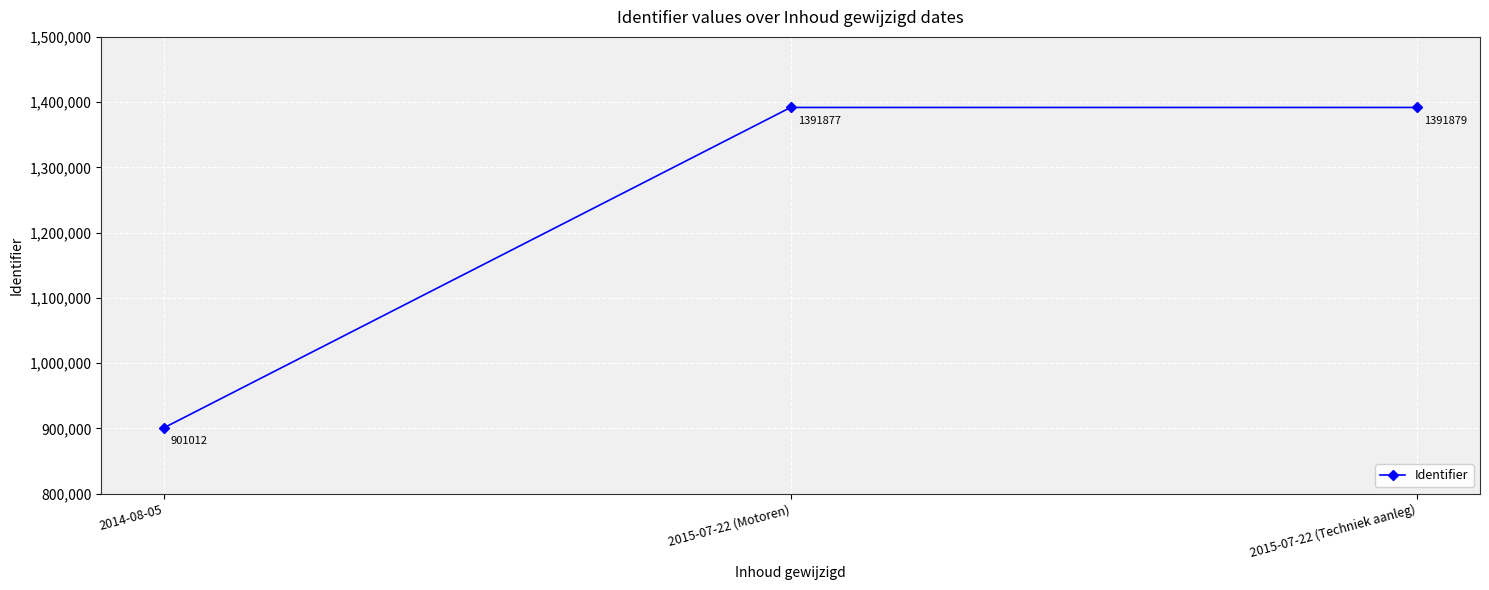

Is this an area chart (filled region under the line)?

No